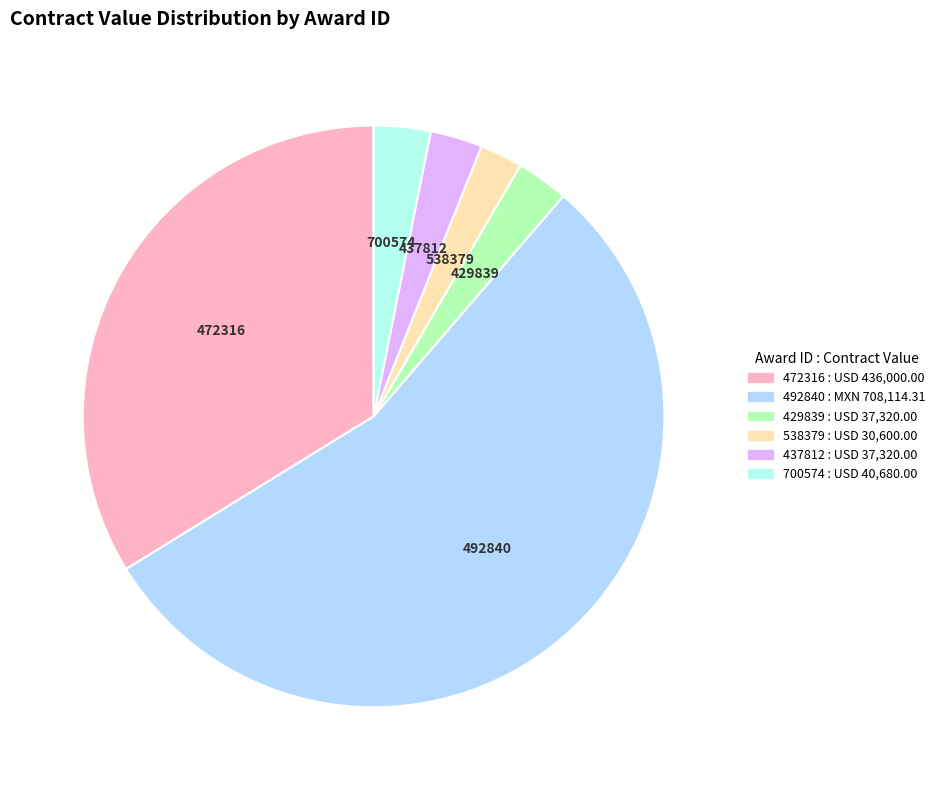

Do 429839 and 538379 together represent more than half of the pie?

No